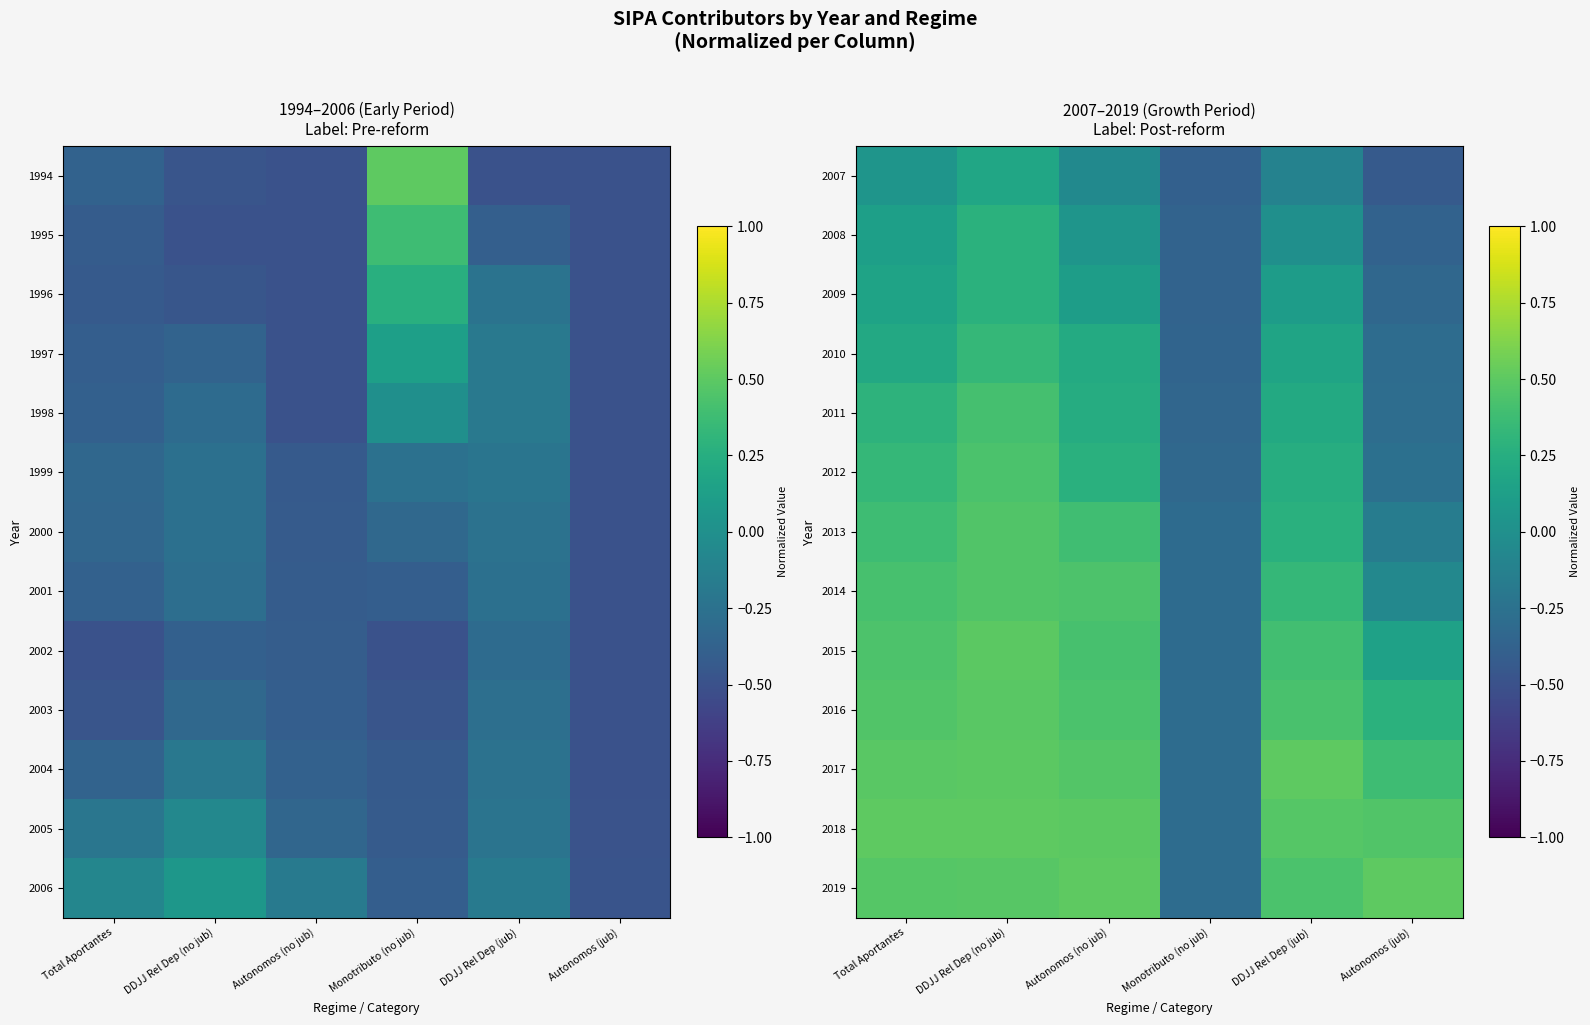

Is it true that 2013 equals -0.2 at Autonomos (jub)?

False